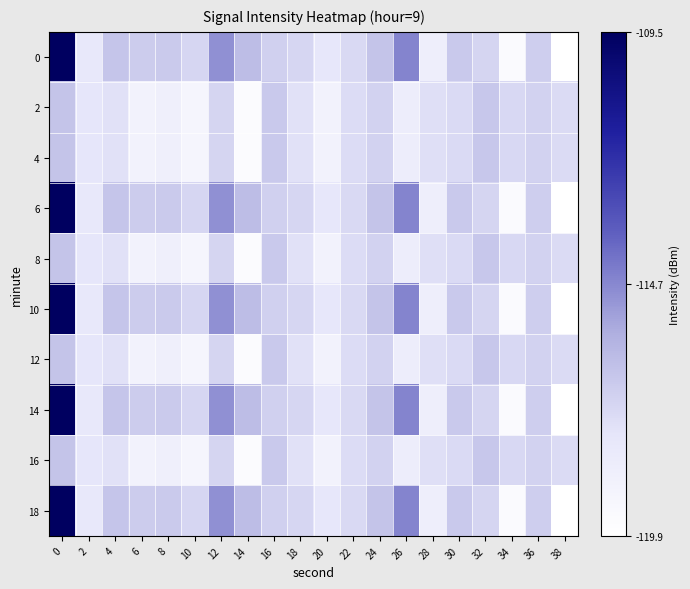

What is the minimum value shown in the chart?

-119.9